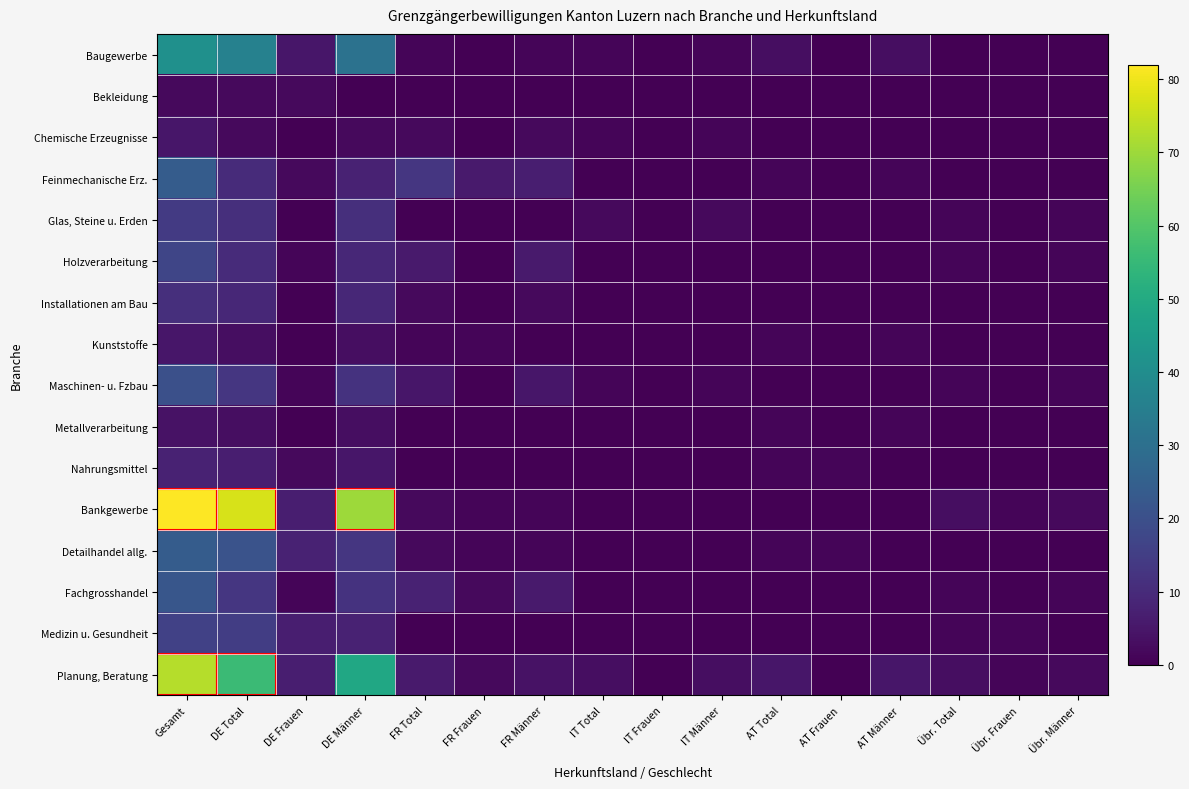

Between DE Männer and FR Männer, which series saw the biggest shift?

Bankgewerbe